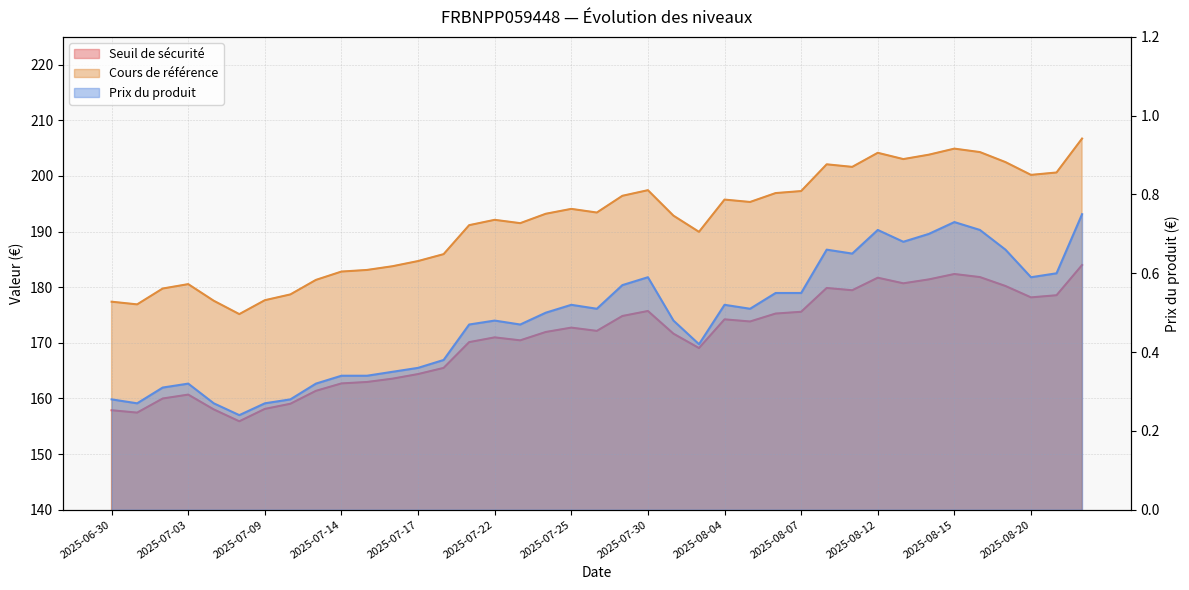

Count the number of data series in this chart.

3